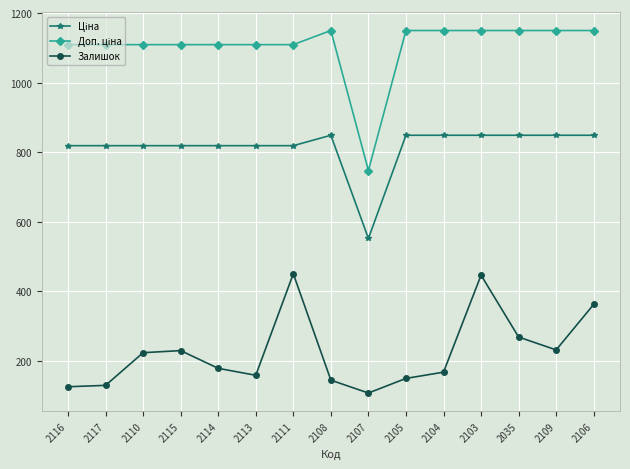

What is the label of the 2nd point from the left?

2117